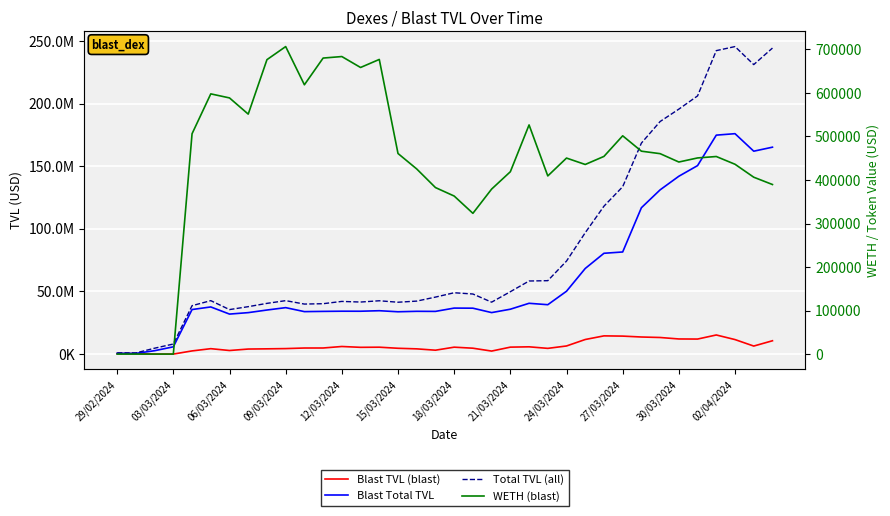

What is the sum of all Blast Total TVL values?

2214267667.4